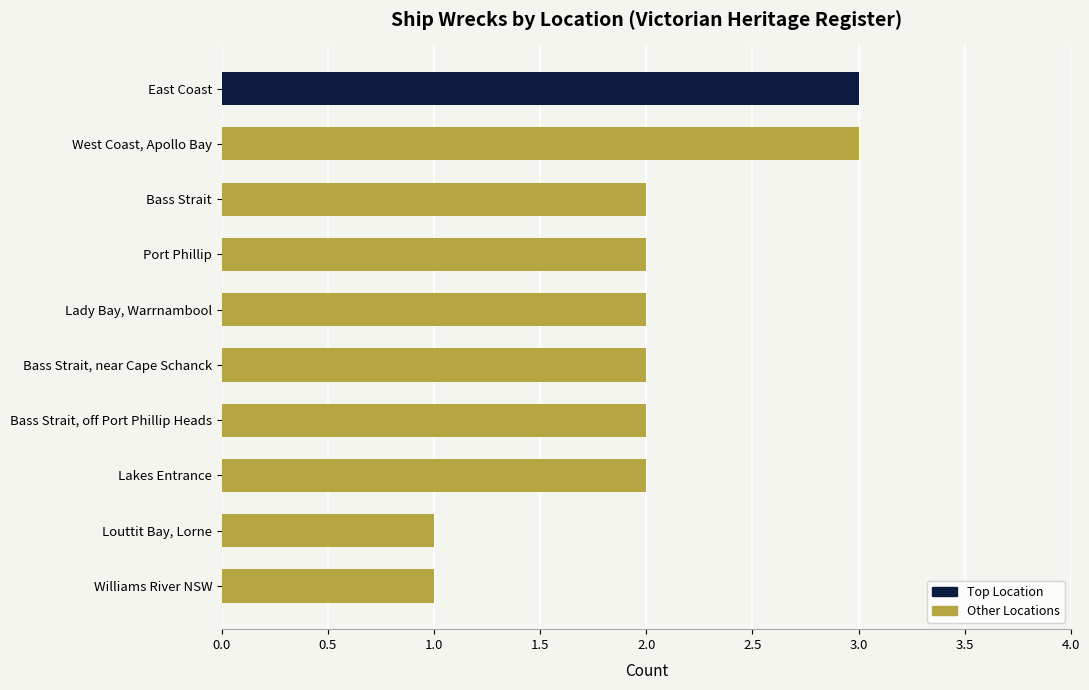

Are the bars grouped side by side (vs. stacked)?

No